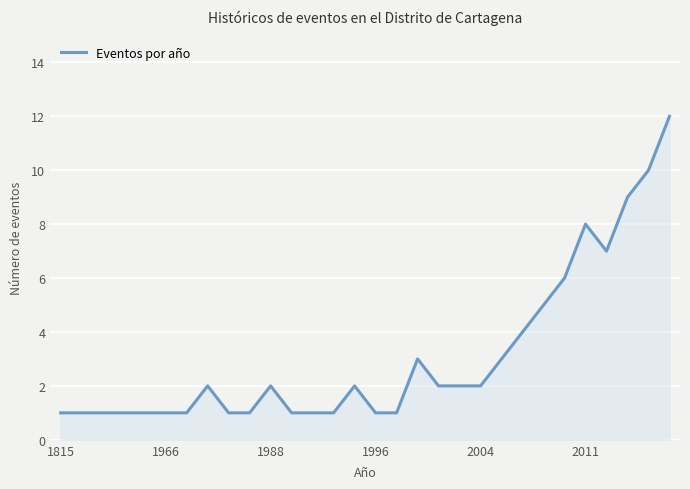

Reading left to right, list all the values displayed in this chart.

1	1	1	1	1	1	1	2	1	1	2	1	1	1	2	1	1	3	2	2	2	3	4	5	6	8	7	9	10	12